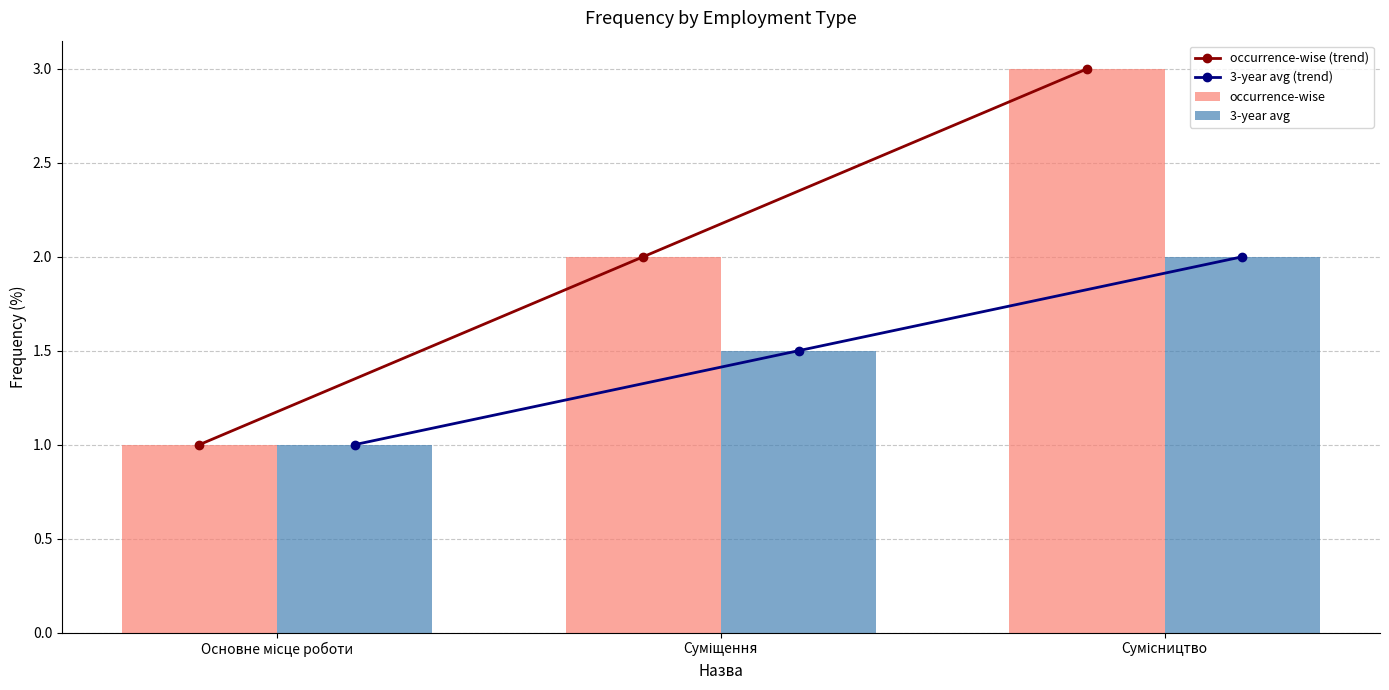

What is the maximum value for occurrence-wise (trend)?

3